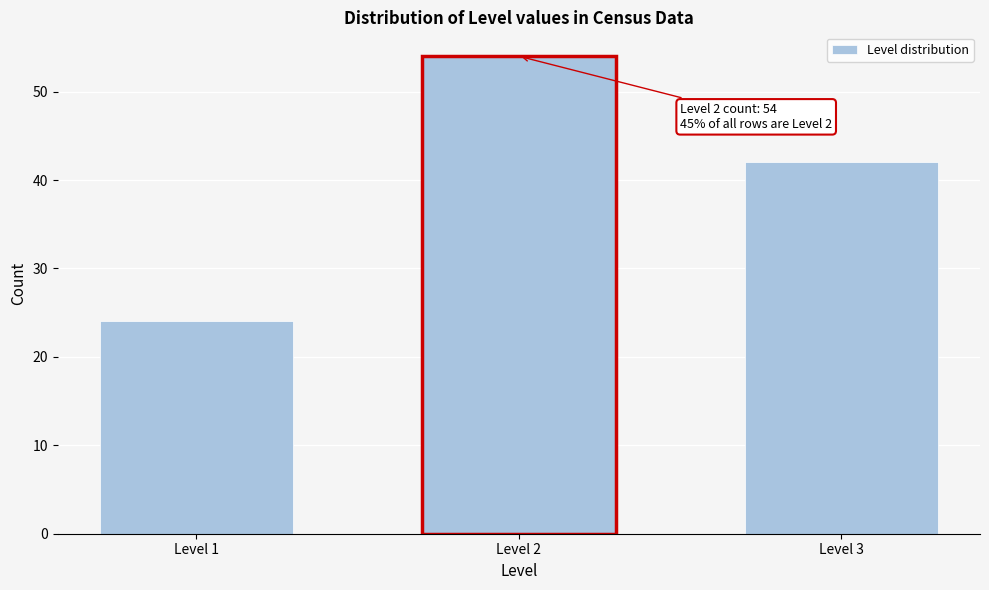

Reading left to right, list all the values displayed in this chart.

Level 1=24	Level 2=54	Level 3=42